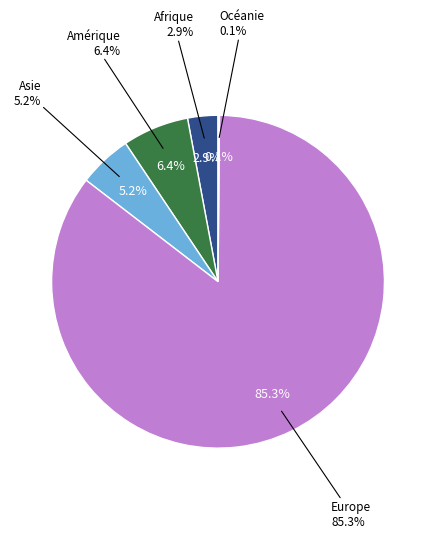

Approximately how many times larger is the value at Afrique compared to Asie?

0.6